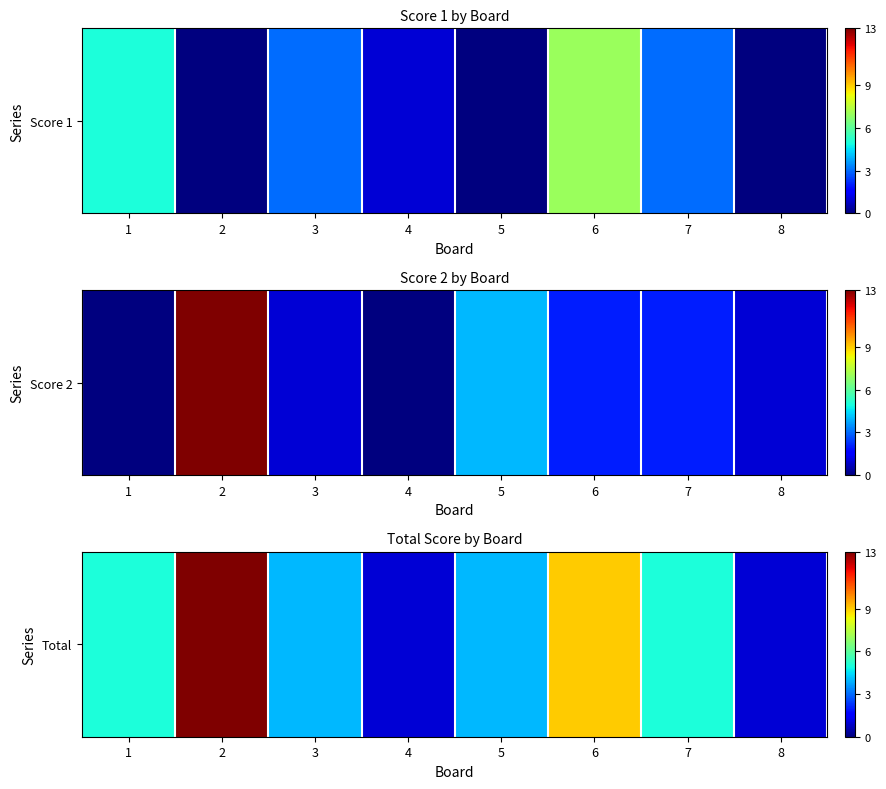

List the labels in order of value, smallest first.

4, 8, 3, 5, 1, 7, 6, 2